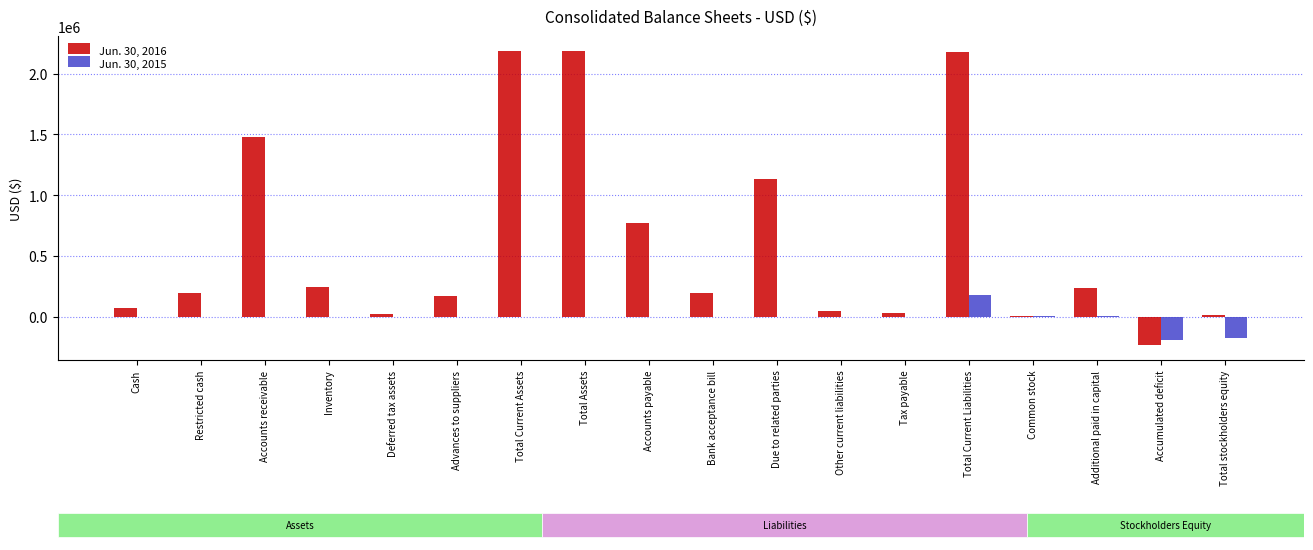

How many data points in Jun. 30, 2015 are above 0?

6